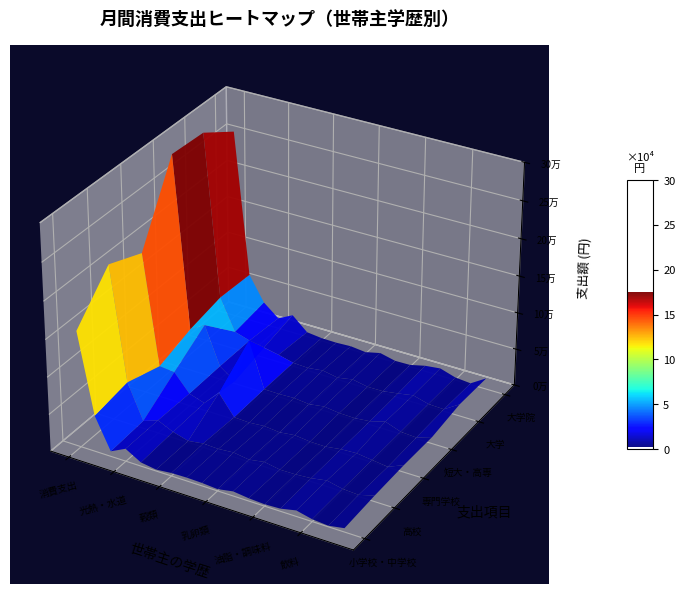

Which series has the largest total across all categories?

短大・高専